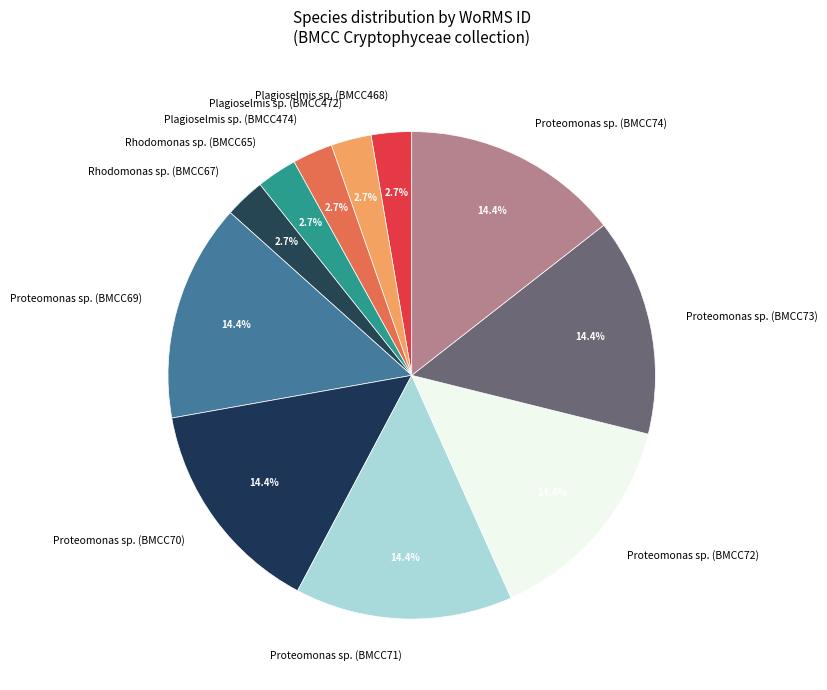

Does any single category account for the majority?

No